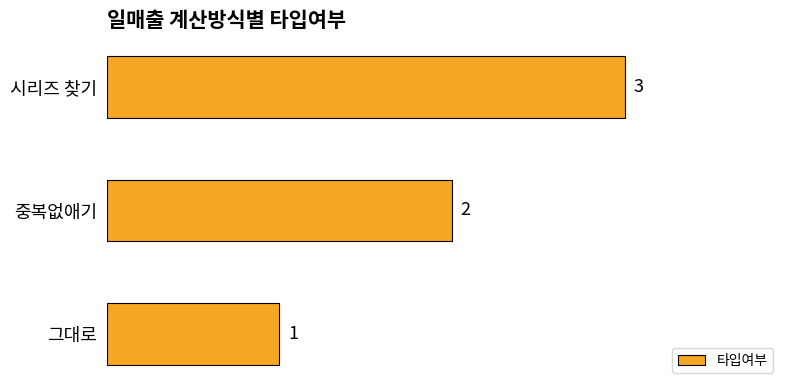

The value at 중복없애기 is 1. True or false?

False